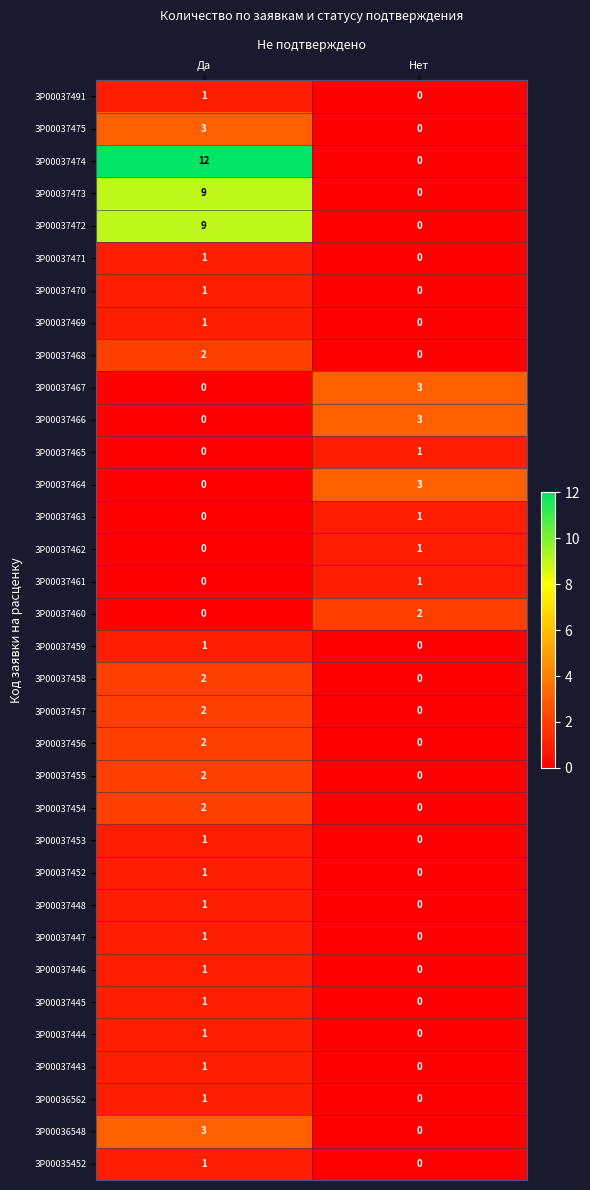

How many distinct data groups are displayed?

34